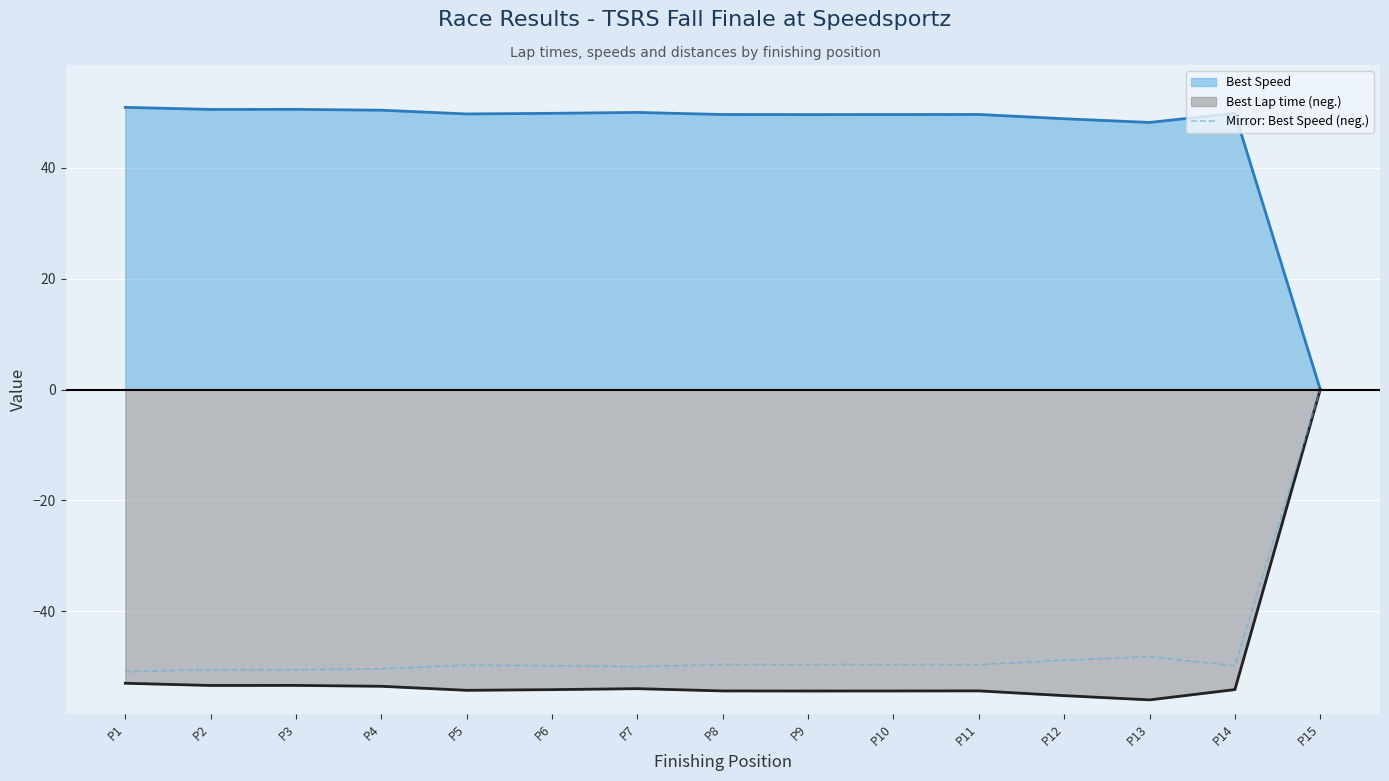

Rank the series at P12 from lowest to highest value.

Best Lap time (neg.), Mirror: Best Speed (neg.), Best Speed